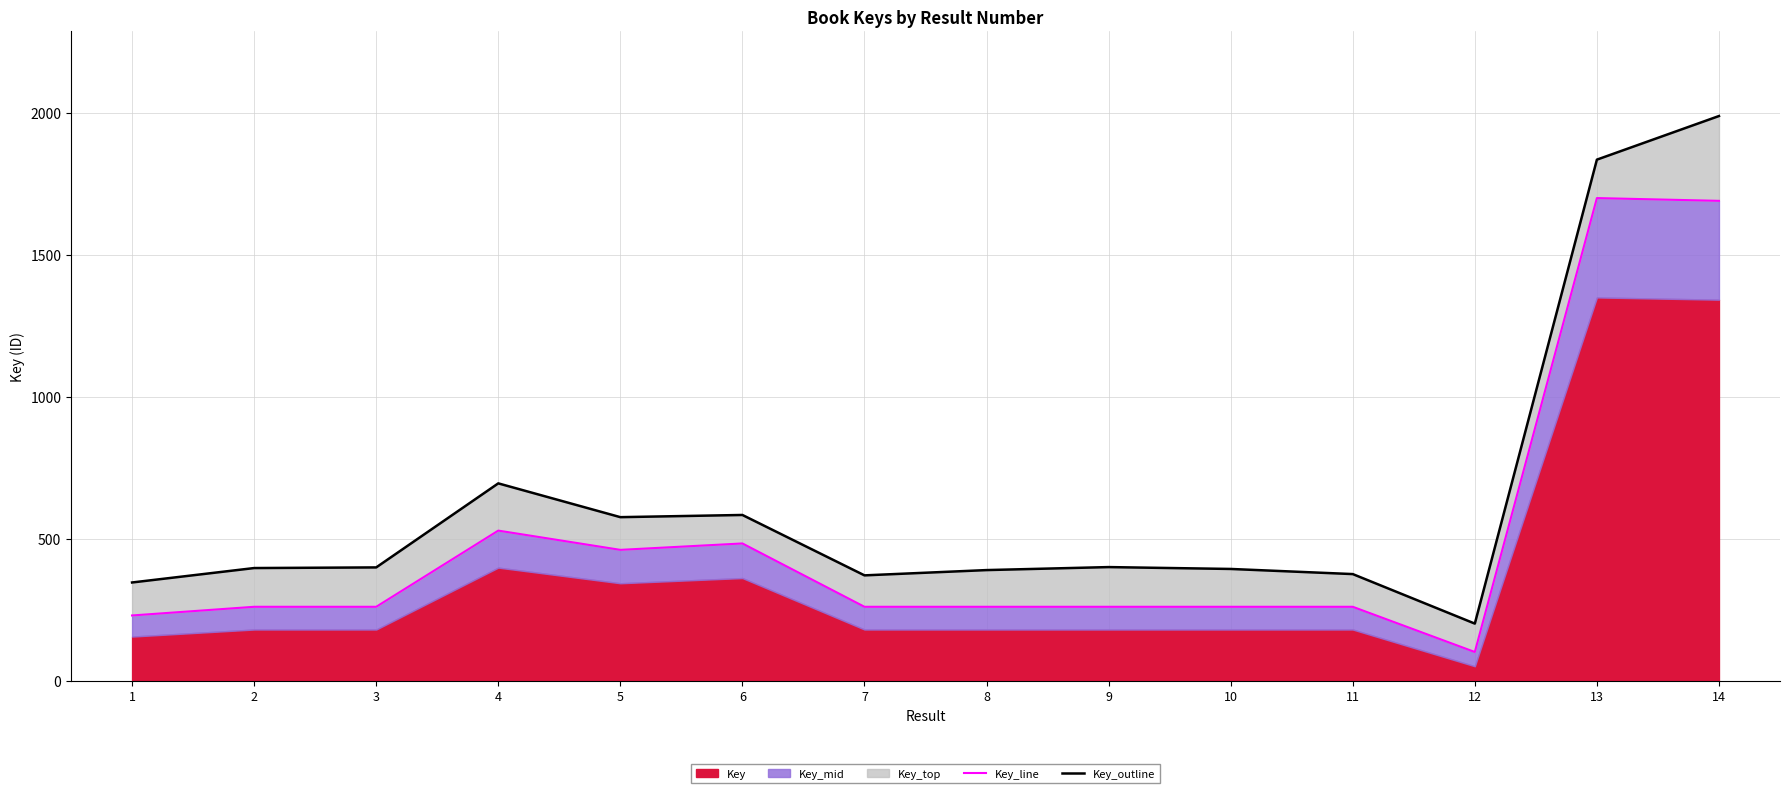

Rank the categories by Key_line value from lowest to highest.

12, 1, 11, 10, 7, 8, 9, 3, 2, 5, 6, 4, 14, 13